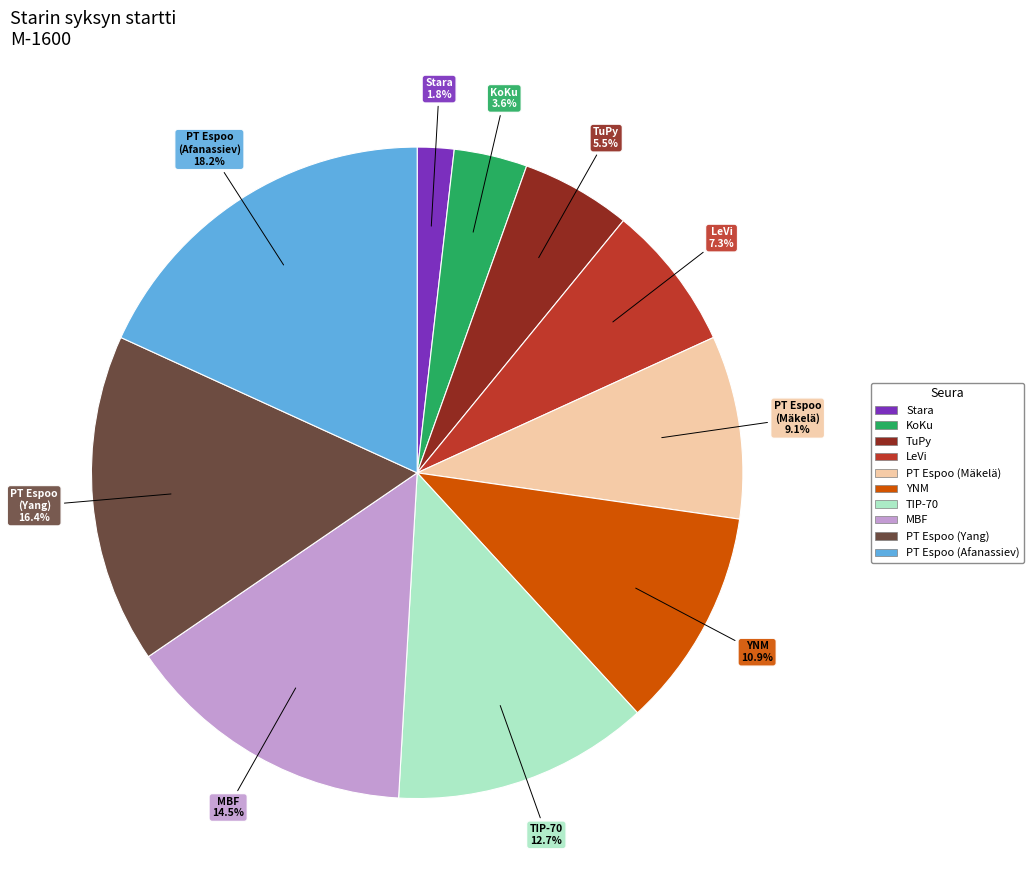

Is there any slice that represents more than half of the pie?

No